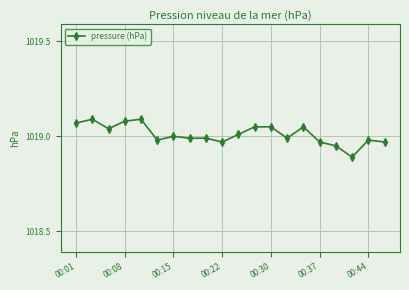

What is the sum of all values?

20380.2